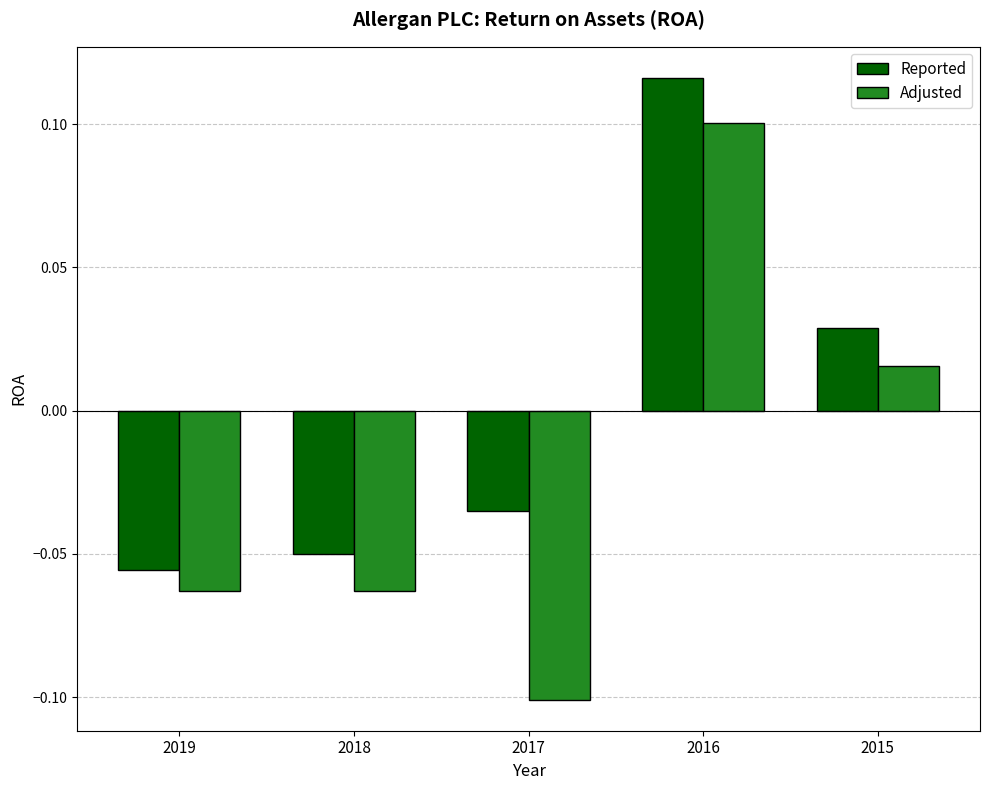

How many values in Reported are below zero?

3